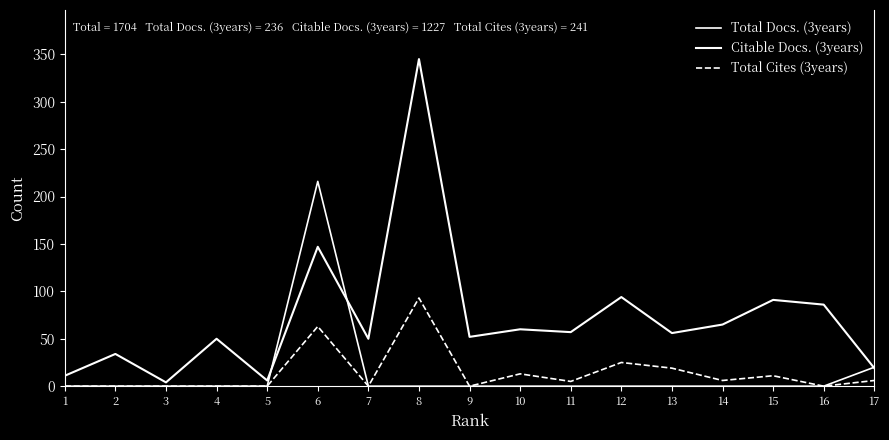

How many lines are shown in the chart?

3